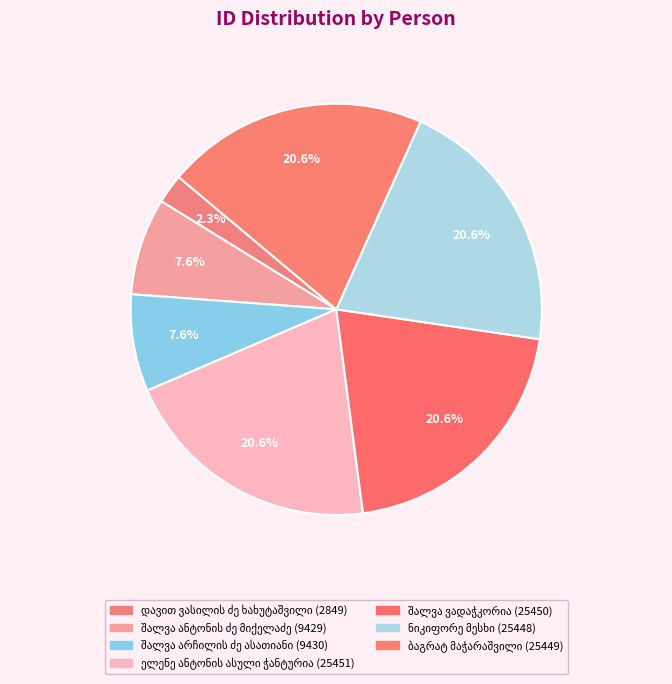

True or false: შალვა ვადაჭკორია accounts for 12% of the total.

False